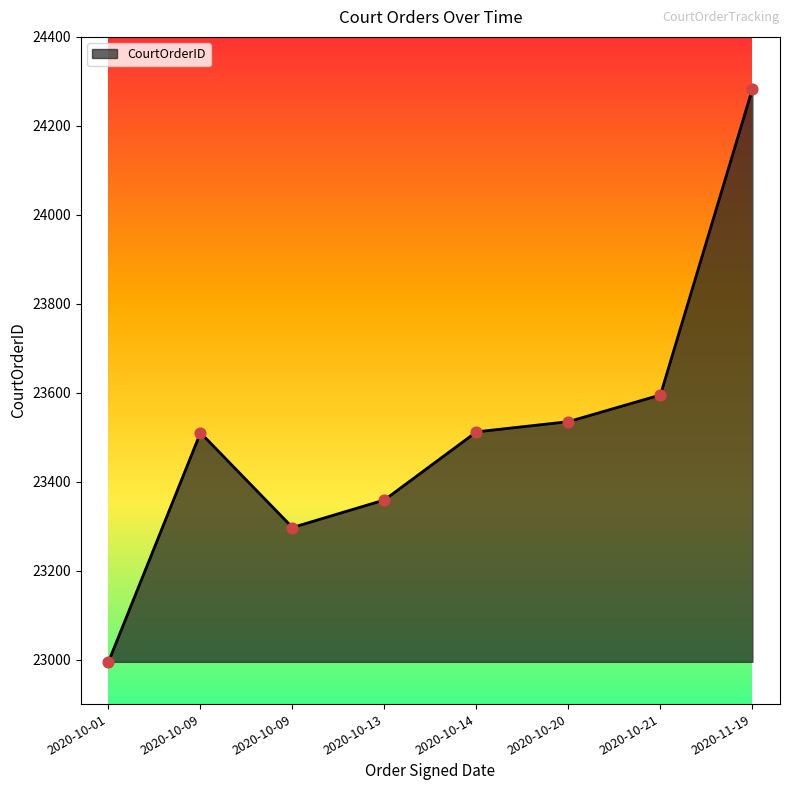

What is the change in value from 2020-10-13 to 2020-10-20?

+176